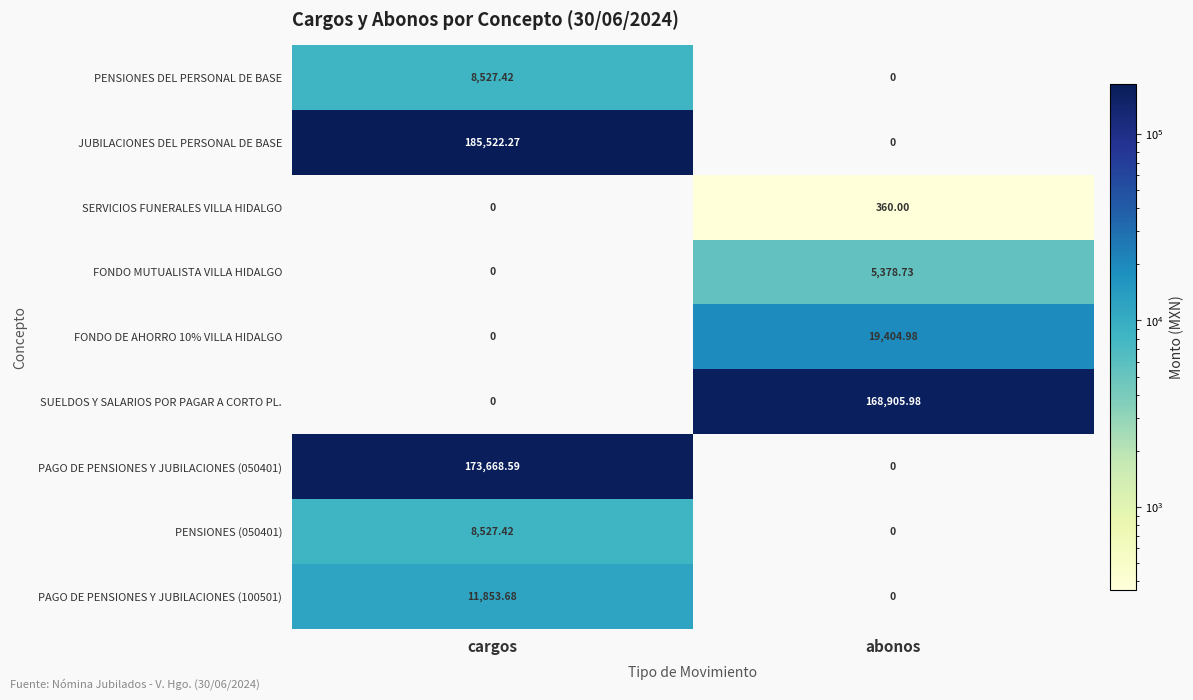

How many distinct data groups are displayed?

9